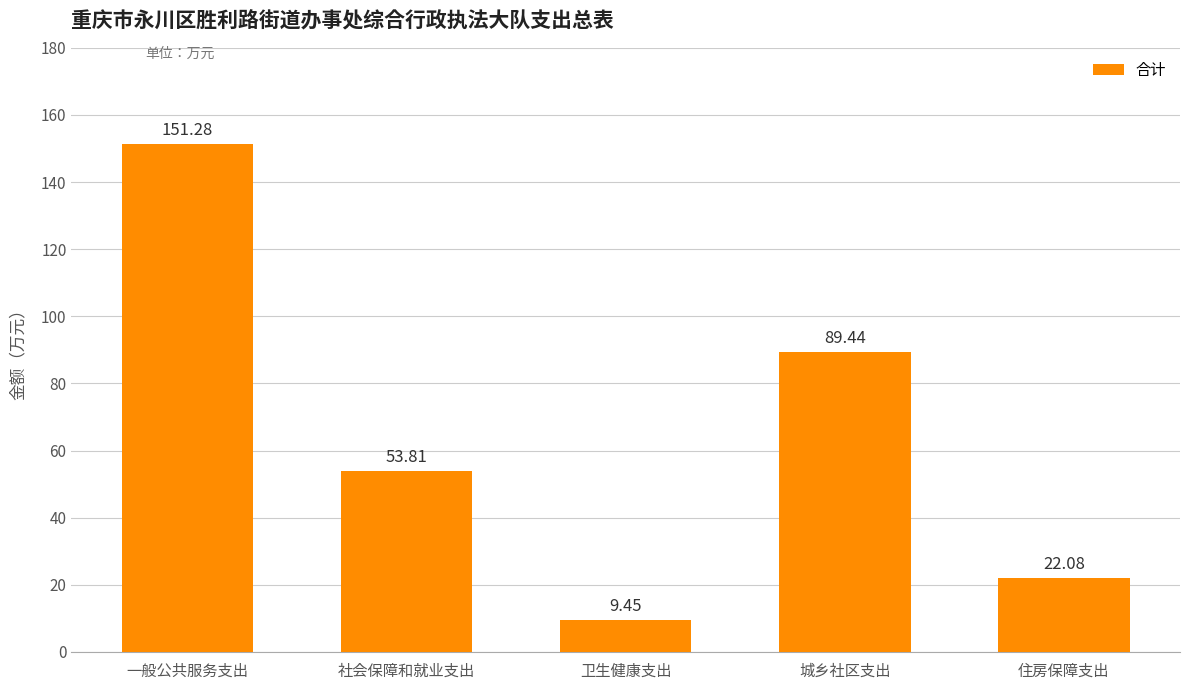

What is the change in value from 社会保障和就业支出 to 住房保障支出?

-31.7